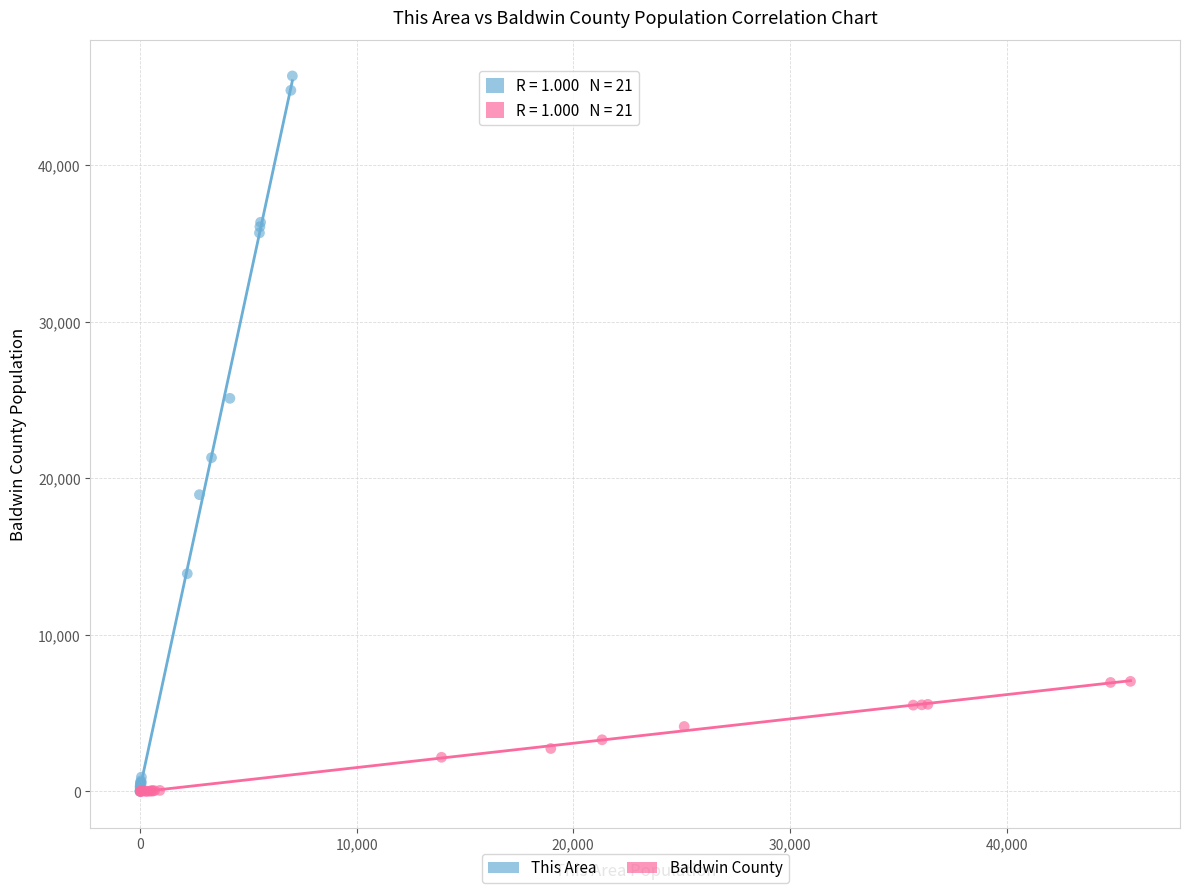

Which series contains the highest Y value?

This Area